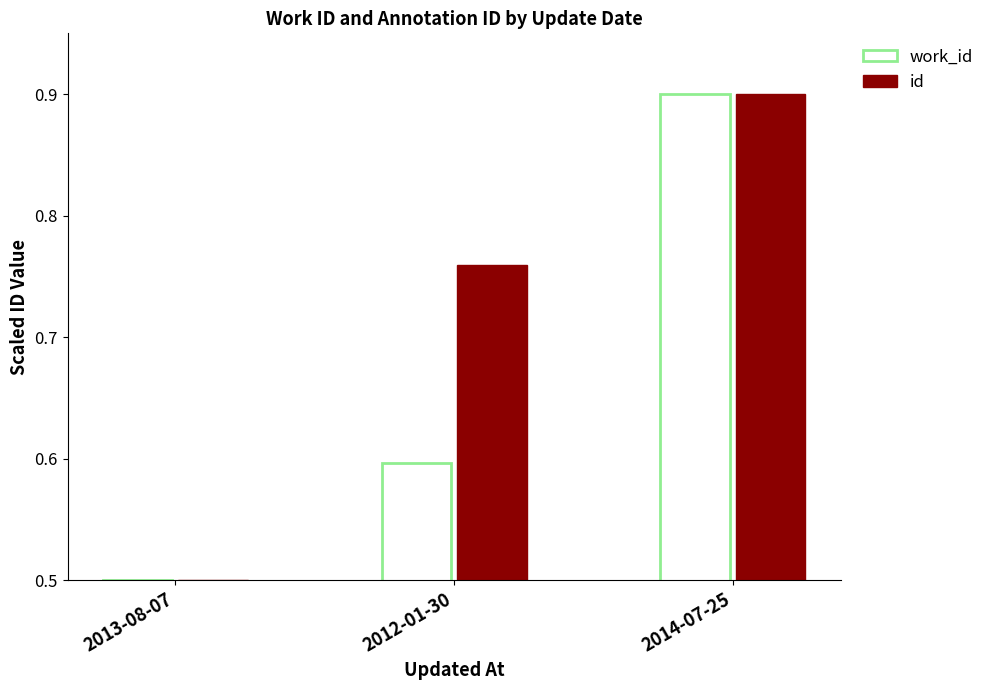

Does the chart contain any negative values?

No